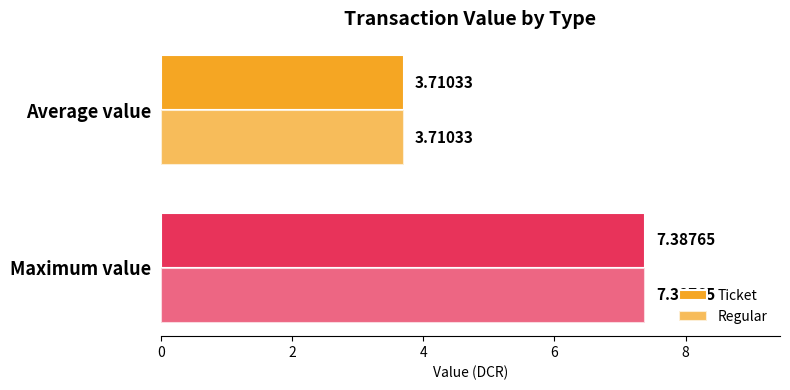

Reading left to right, transcribe all the data shown in this chart.

Ticket: 3.7	7.4
Regular: 3.7	7.4